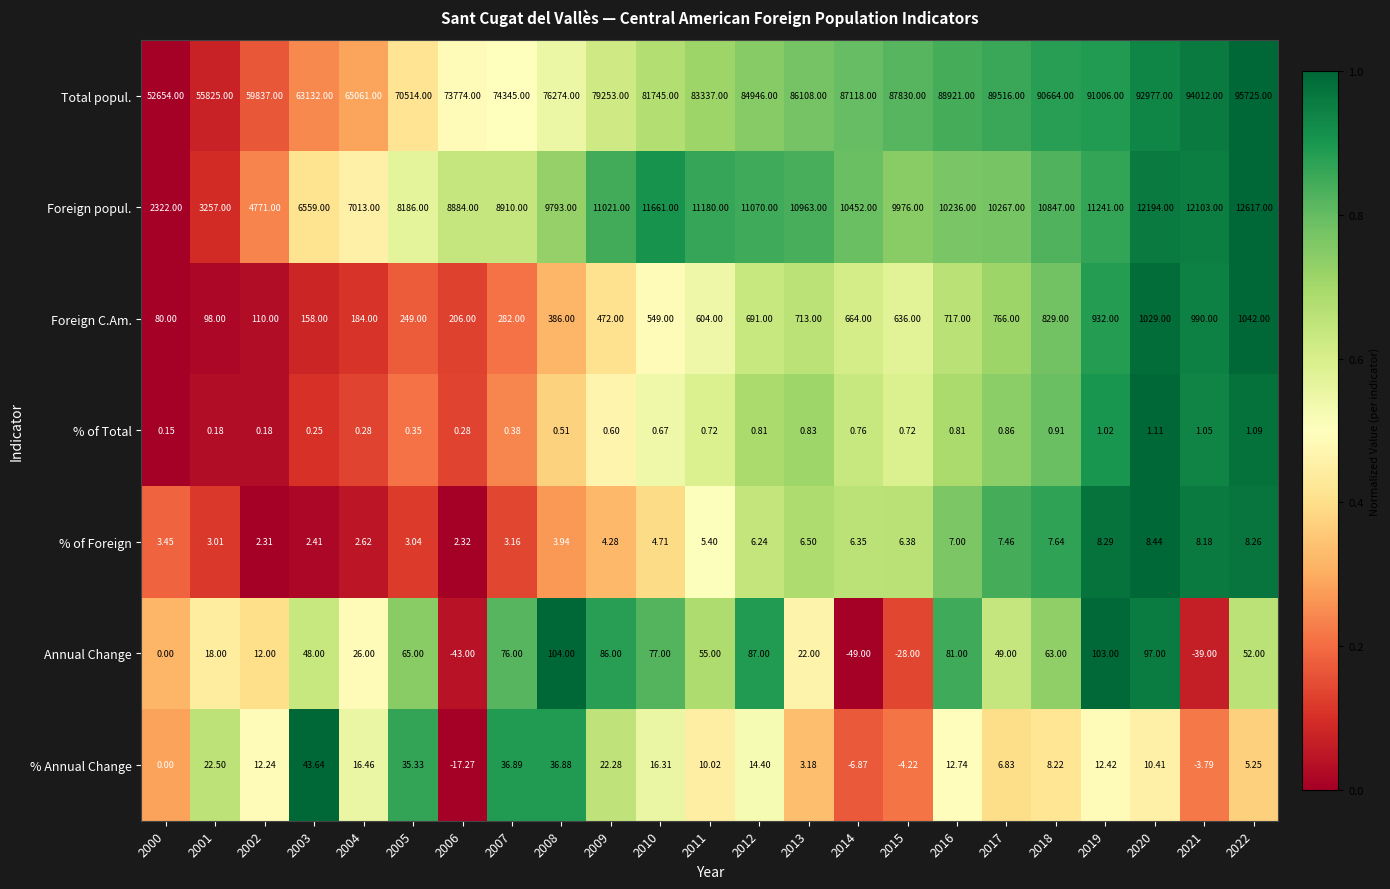

Which series changed the most between 2000 and 2014?

Total popul.